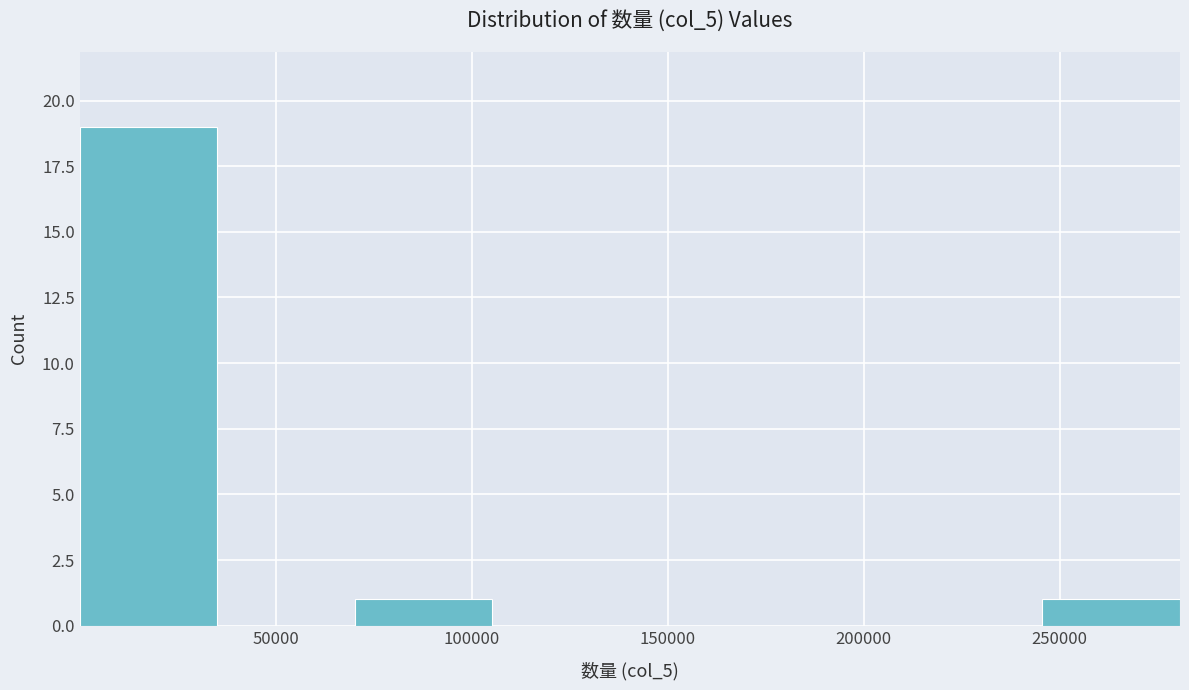

Over which range of the x-axis is the bar tallest?

0 to 35000